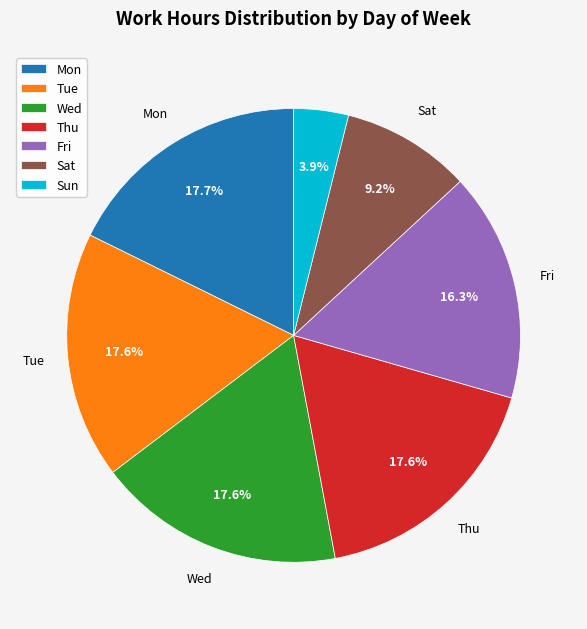

Does Fri represent more than half of the total?

No